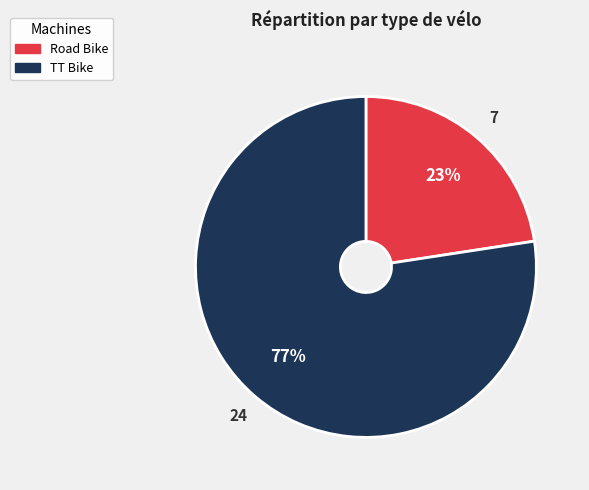

True or false: Road Bike accounts for 23% of the total.

True